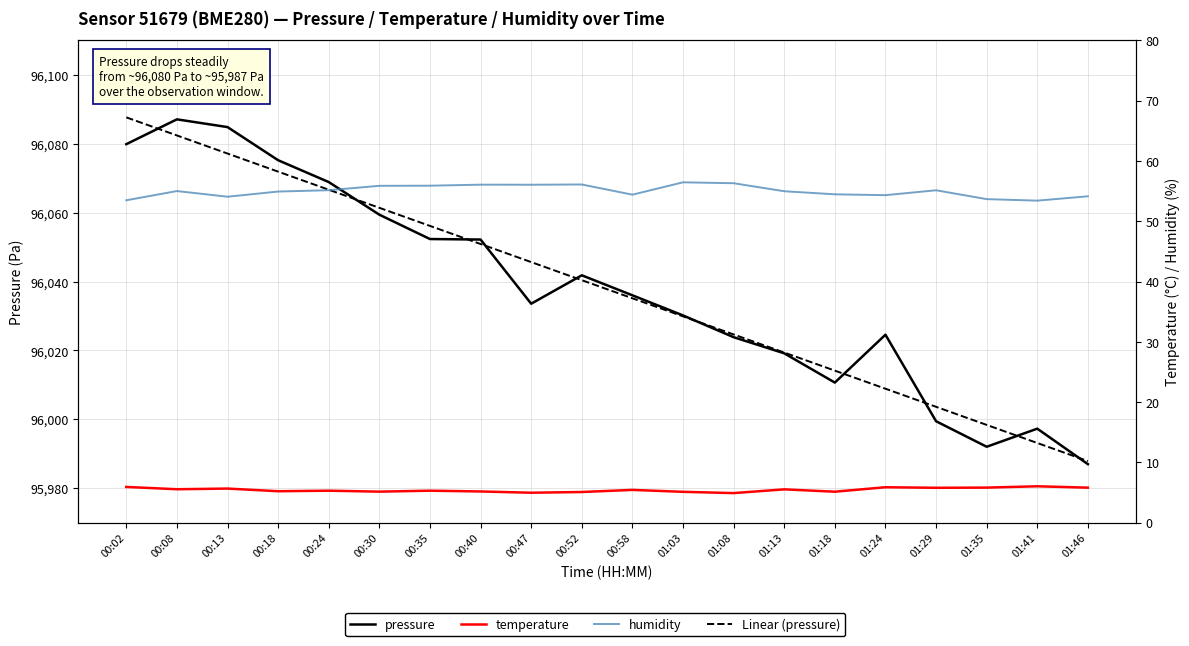

Does the chart have visible grid lines?

Yes